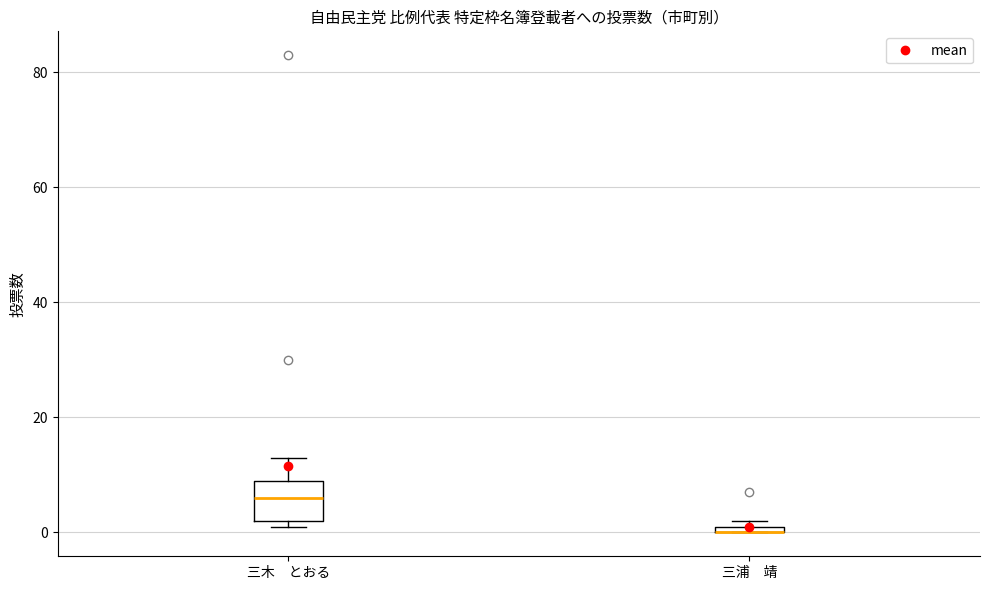

Which box is the tallest, from its lower edge to its upper edge?

三木 とおる